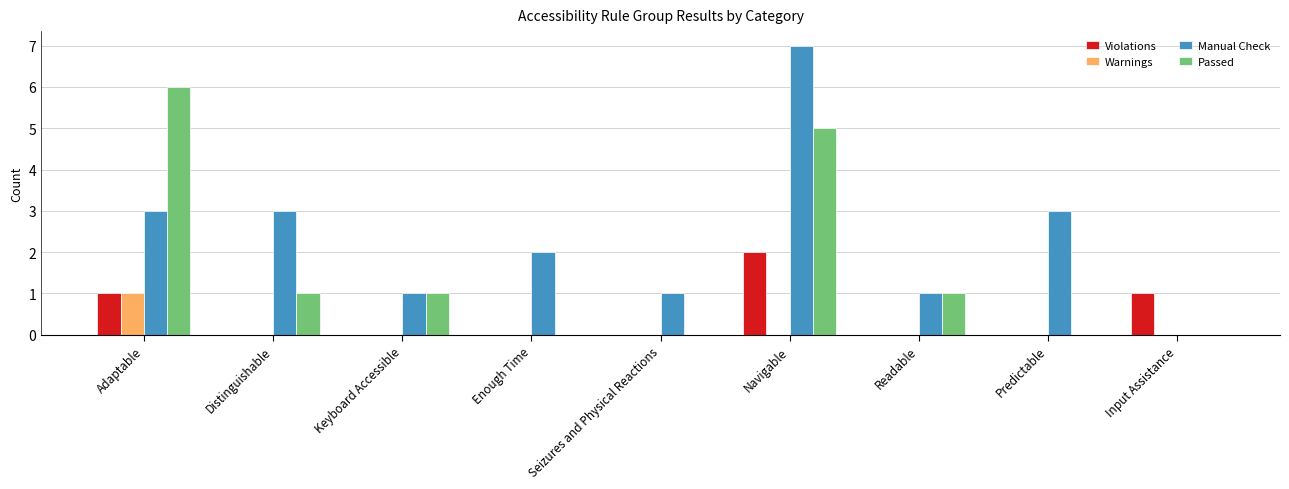

Between Distinguishable and Input Assistance, which series saw the biggest shift?

Manual Check